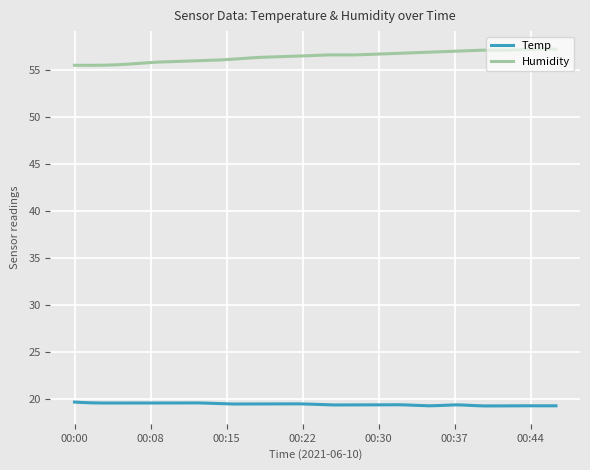

What is the sum of all Temp values?

5837.1